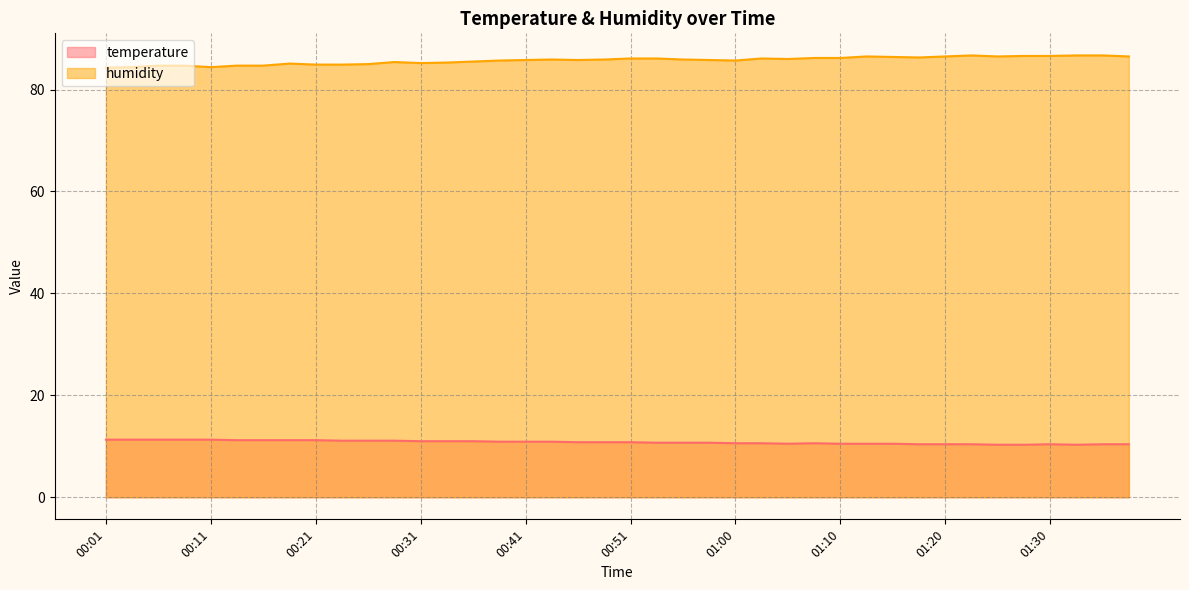

What is the sum of all temperature values?

431.9